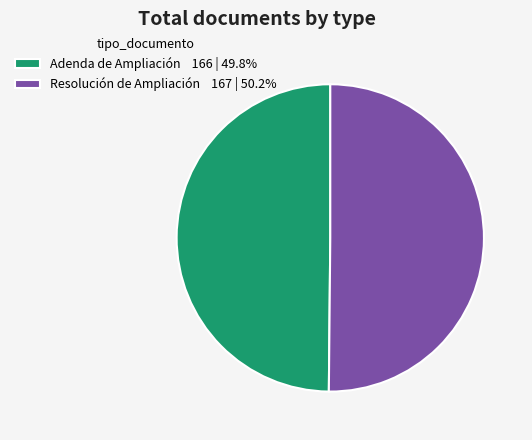

Approximately how many times larger is the value at Resolución de Ampliación 167 | 50.2% compared to Adenda de Ampliación 166 | 49.8%?

1.0